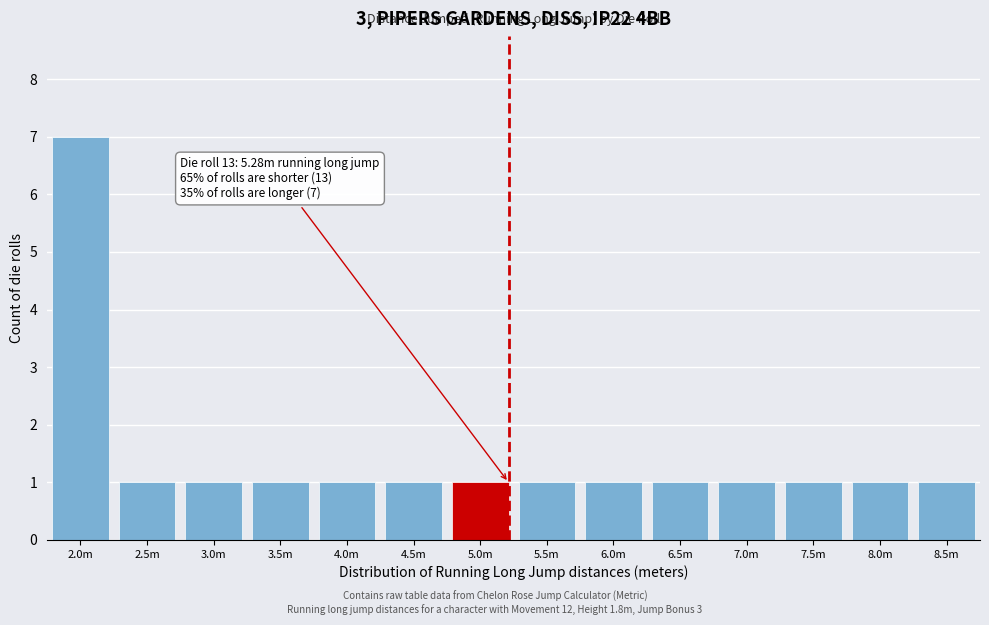

Reading left to right, list all the values displayed in this chart.

7	1	1	1	1	1	1	1	1	1	1	1	1	1